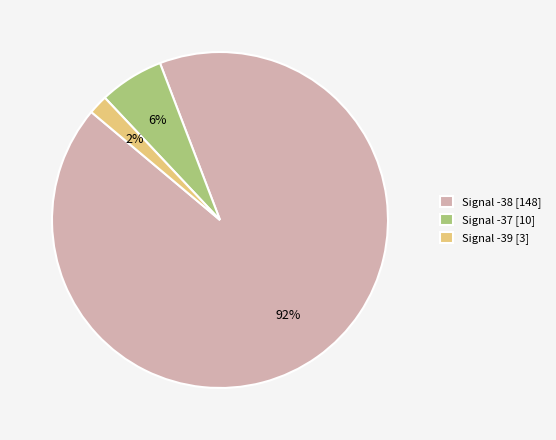

Rank the categories by value from lowest to highest.

Signal -39 [3], Signal -37 [10], Signal -38 [148]